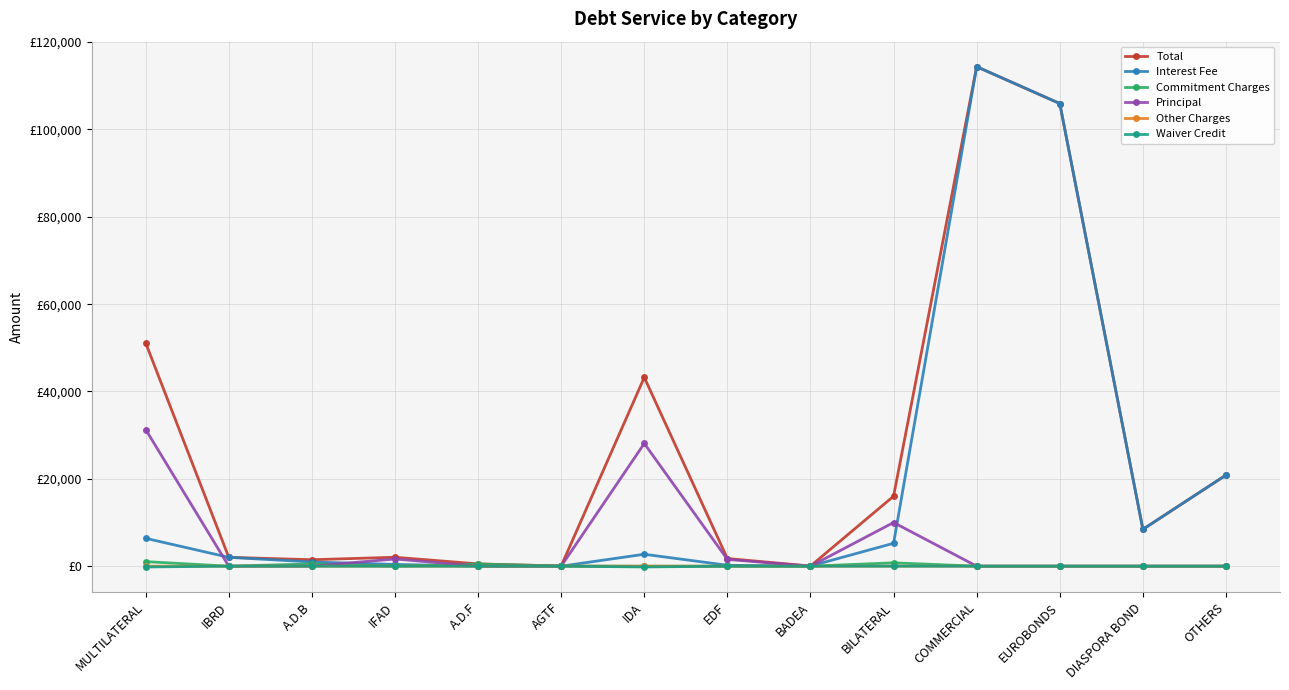

What is the difference between the Interest Fee values at EDF and A.D.B?

757.6